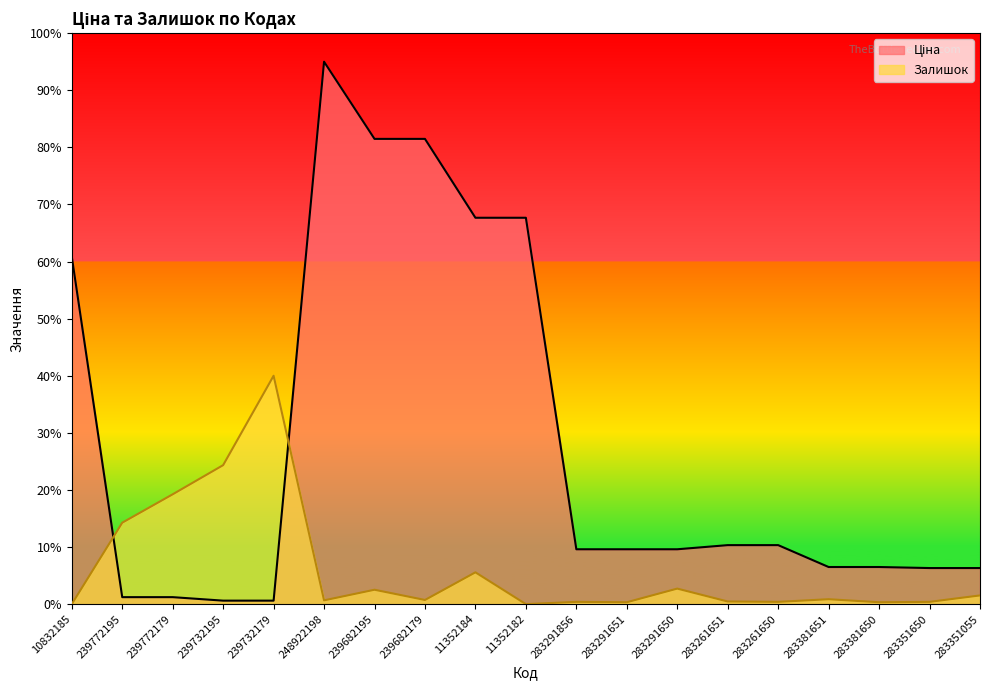

What is the difference between the maximum and minimum values in the Залишок series?

4000.0